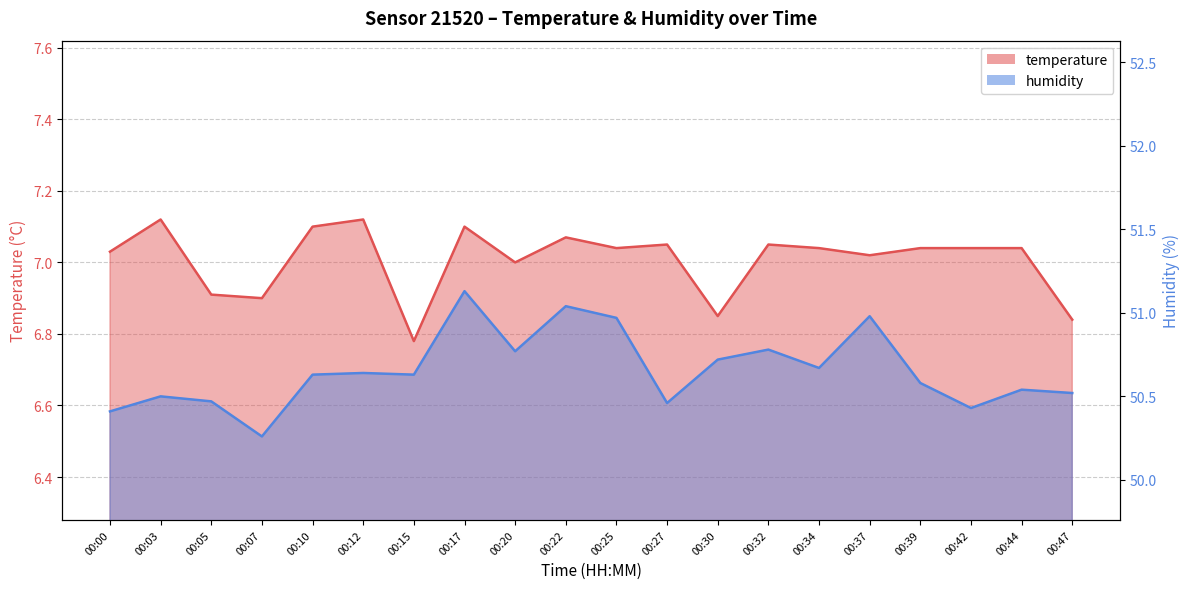

Does the chart display data point markers on the line(s)?

No